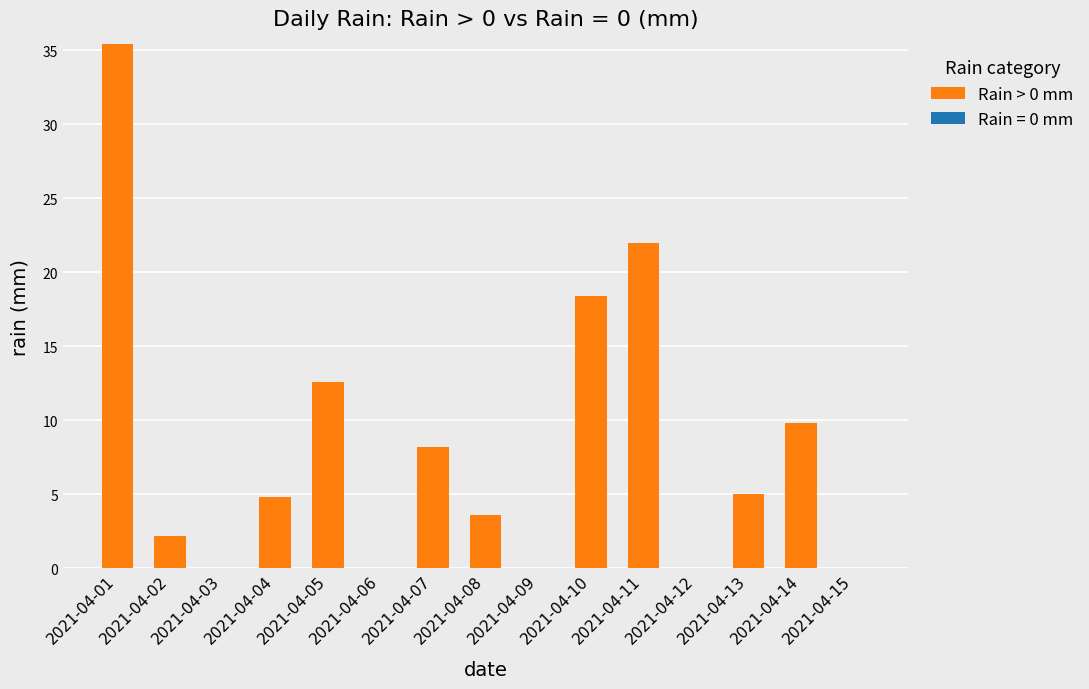

Which has a higher value, 2021-04-08 or 2021-04-07?

2021-04-07